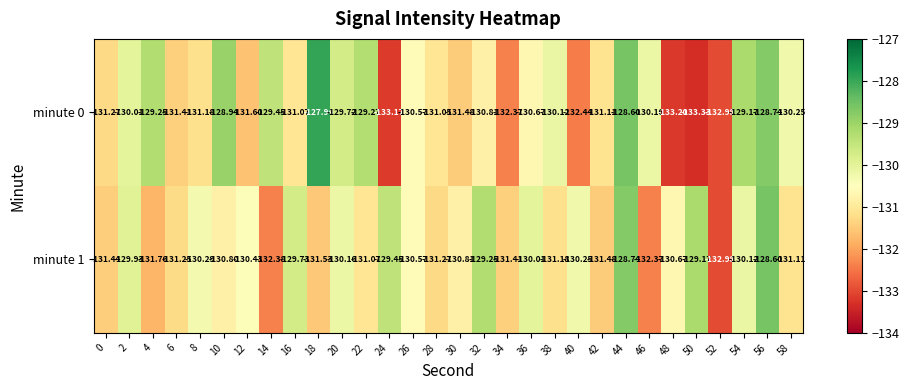

Is the value of minute 1 at 46 greater than the value of minute 0 at 54?

No